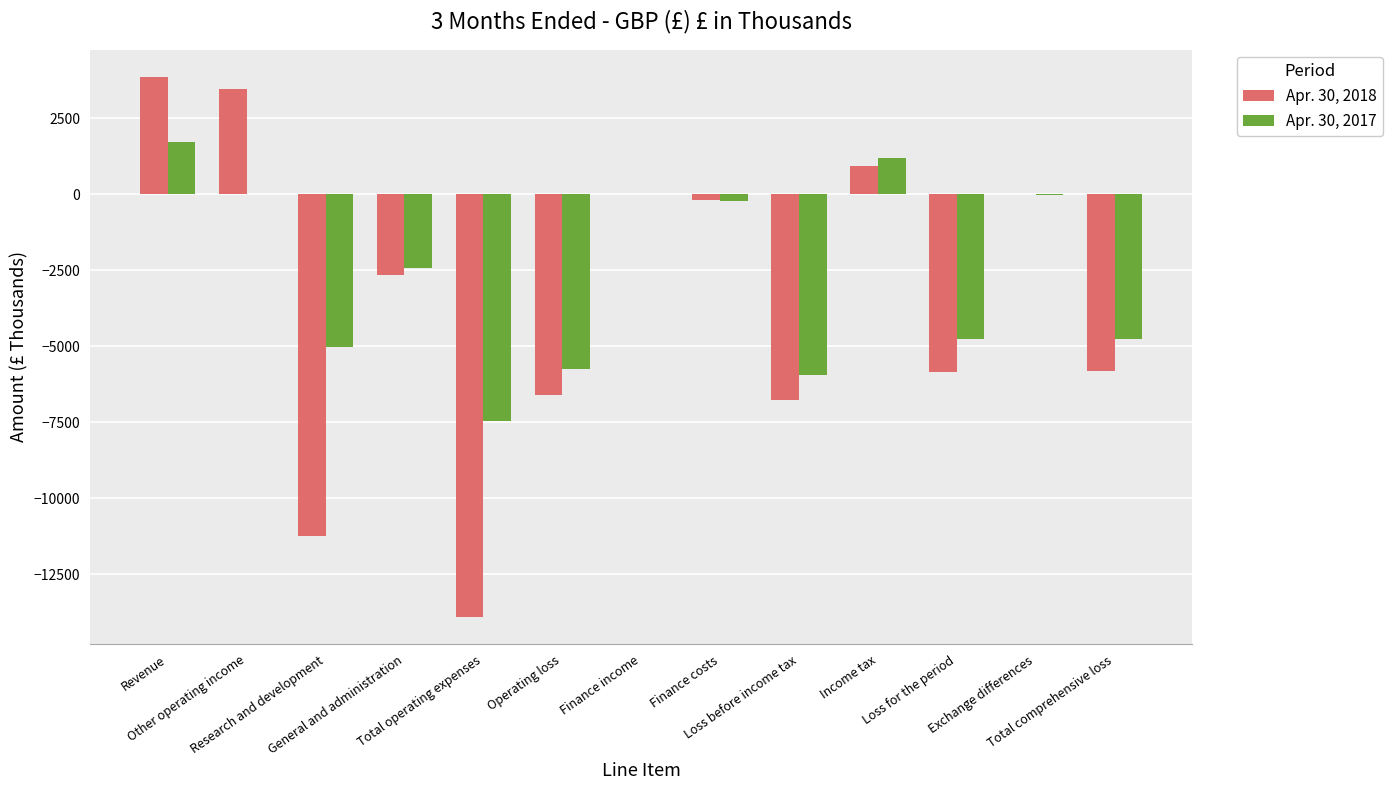

Are the bars horizontal?

No